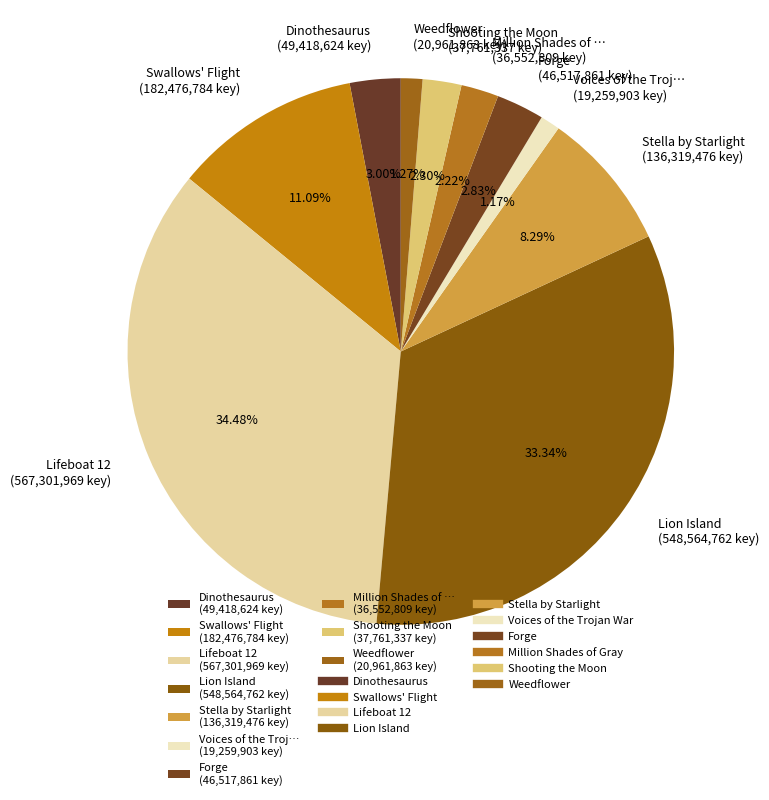

Which has a higher value, Voices of the Troj… (19,259,903 key) or Lifeboat 12 (567,301,969 key)?

Lifeboat 12 (567,301,969 key)